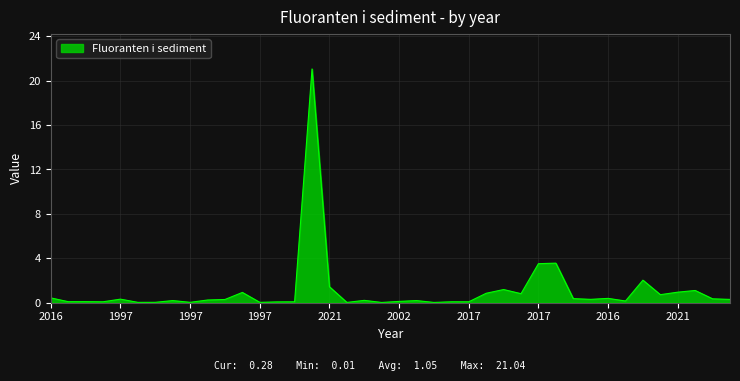

What is the maximum value shown in the chart?

21.0